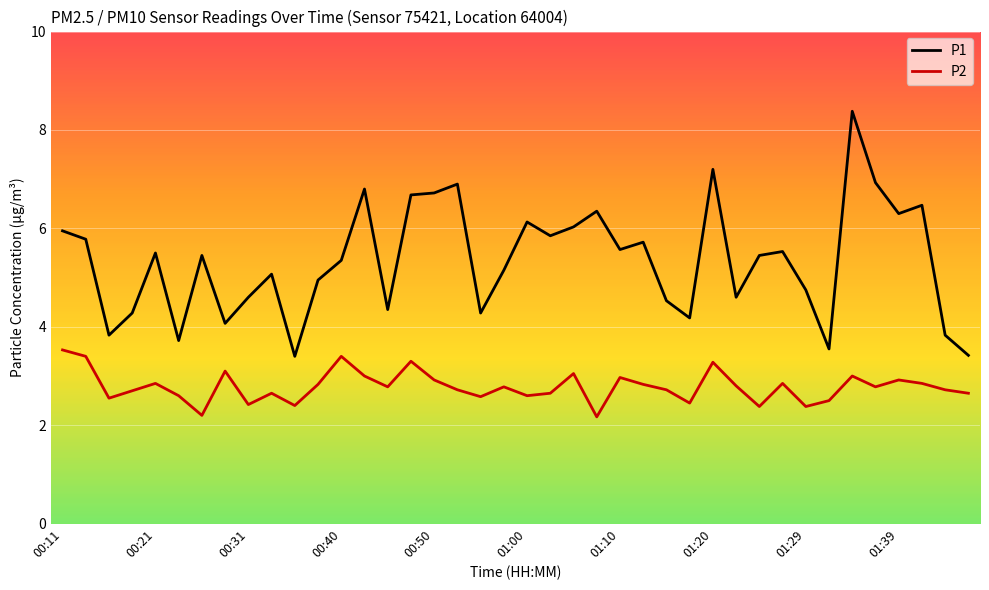

Which series has the largest total across all categories?

P1